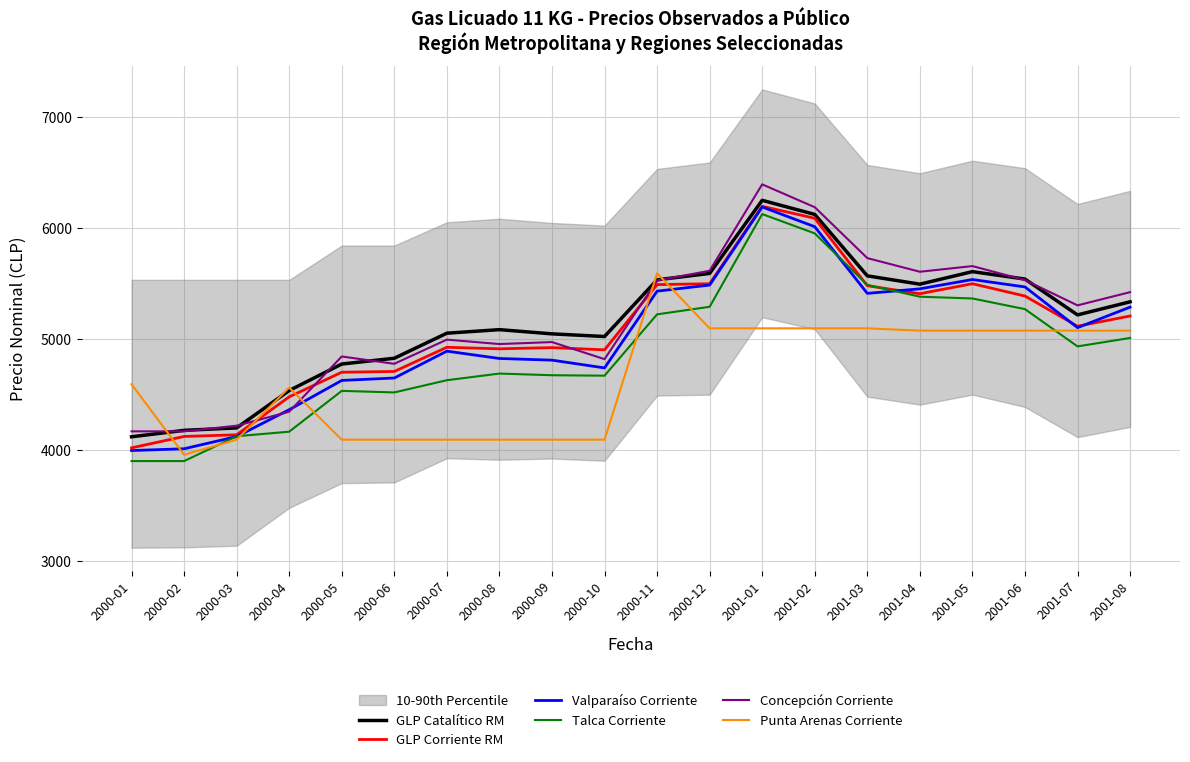

The value of GLP Corriente RM at 2000-01 is 6360. True or false?

False